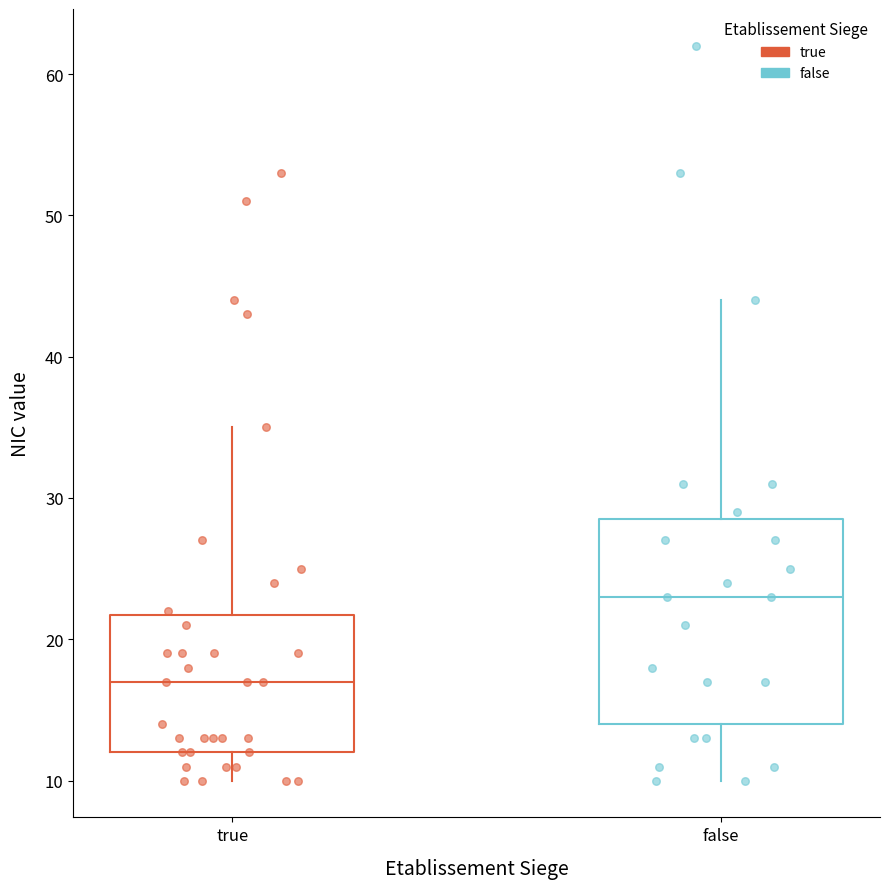

Which box is the tallest, from its lower edge to its upper edge?

false